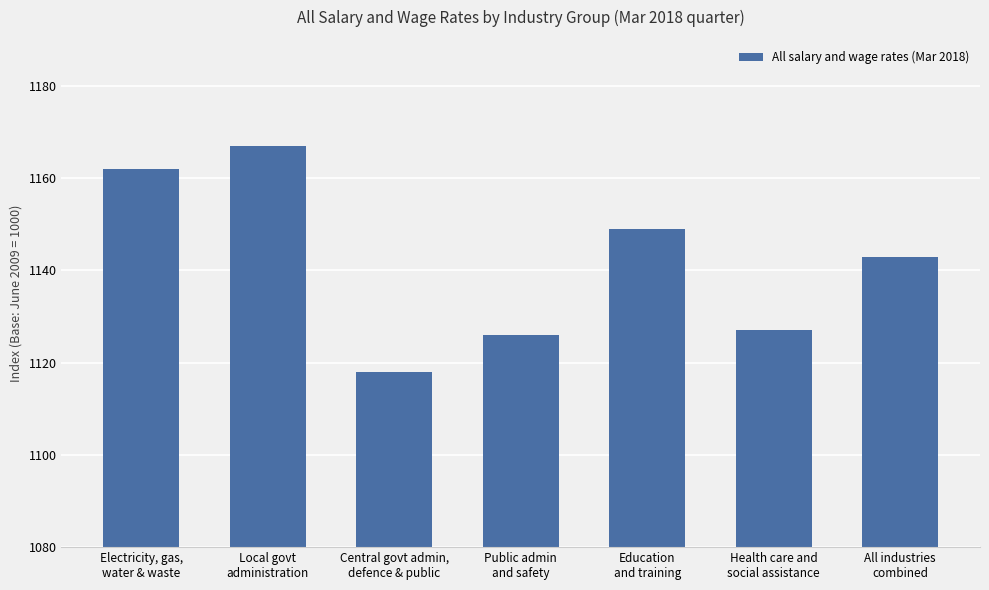

List the labels in order of value, smallest first.

Central govt admin,
defence & public, Public admin
and safety, Health care and
social assistance, All industries
combined, Education
and training, Electricity, gas,
water & waste, Local govt
administration